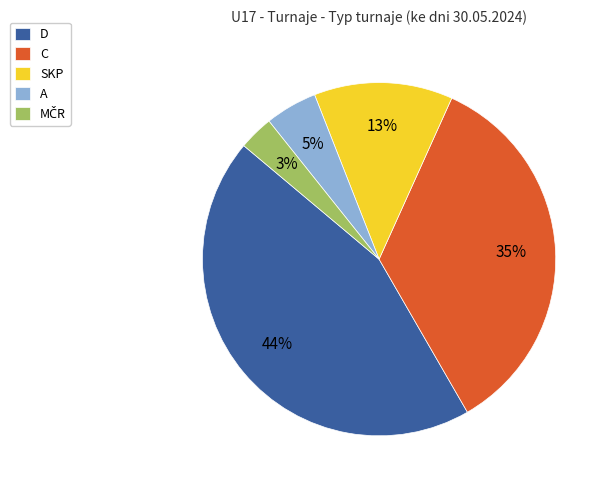

To the nearest percent, what percentage of the pie is C?

35%